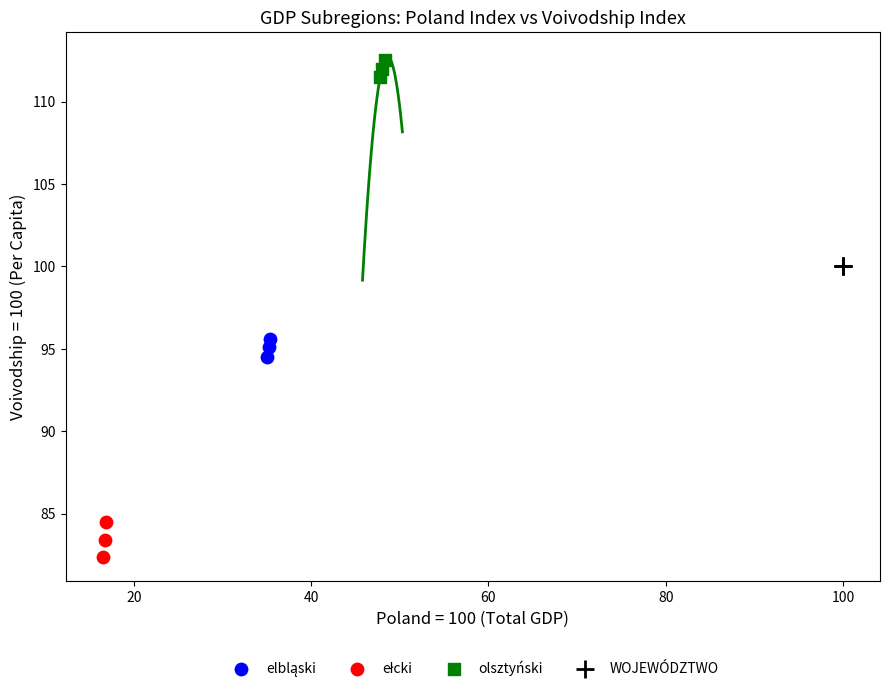

Which series reaches the maximum Y coordinate?

olsztyński